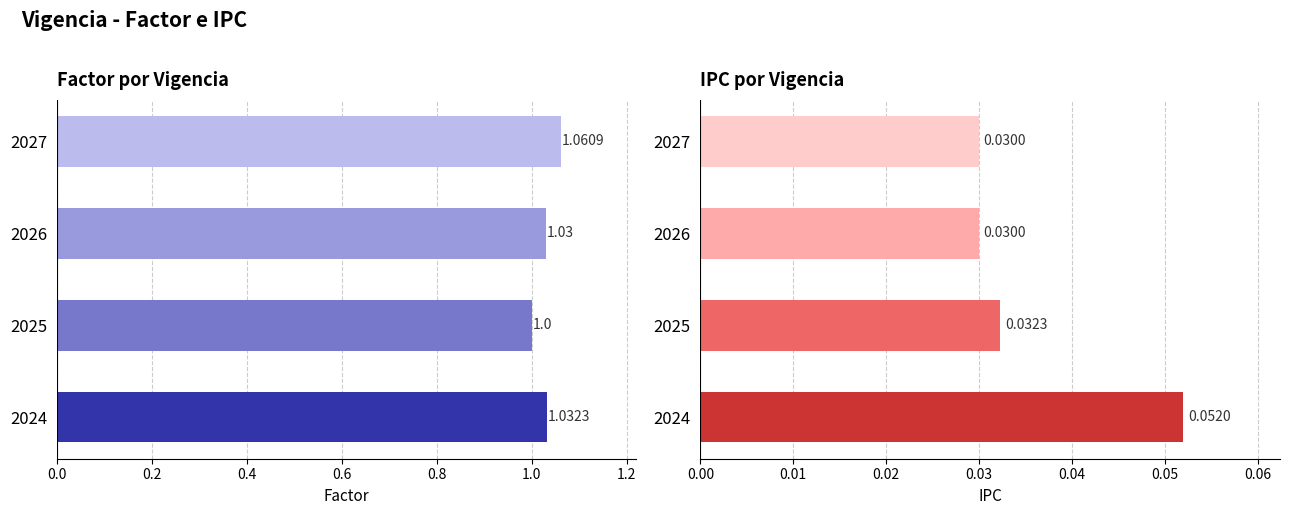

Is it true that IPC equals 0.1 at 0.4?

False